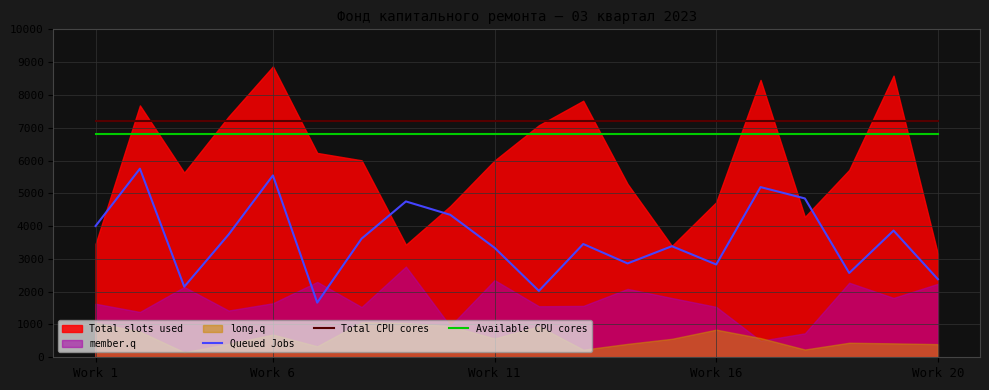

What is the sum of the Queued Jobs values at 13 and Work 1?

7389.8